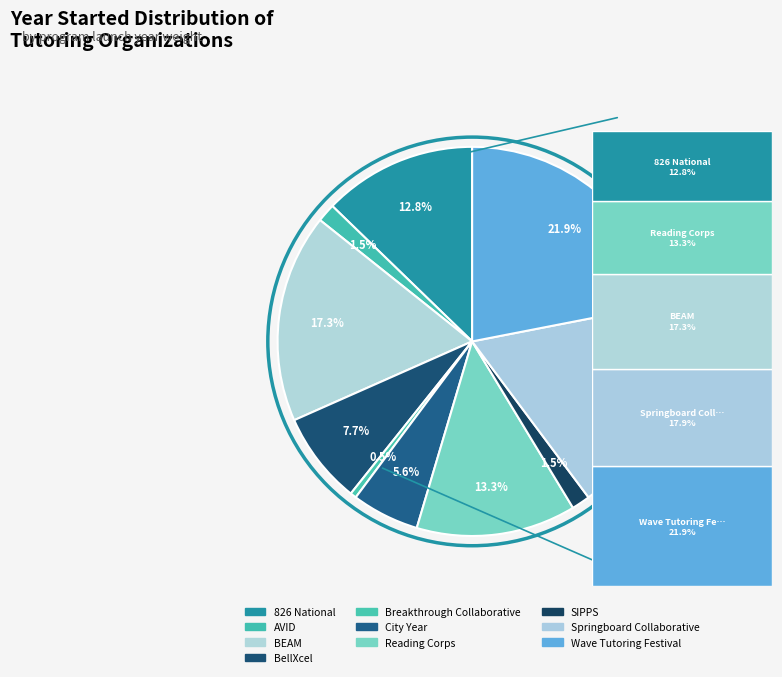

To the nearest percent, what is the average slice percentage?

10%